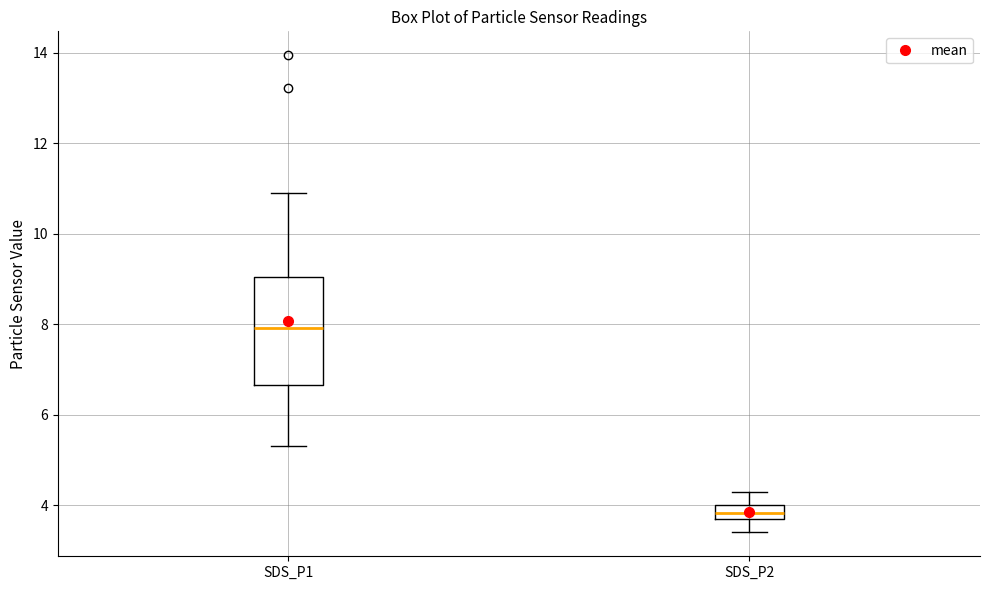

Where is the upper edge of the box for SDS_P1 on the y-axis? The values are not printed on the chart, so give them approximately, as read against the axis.

9.0